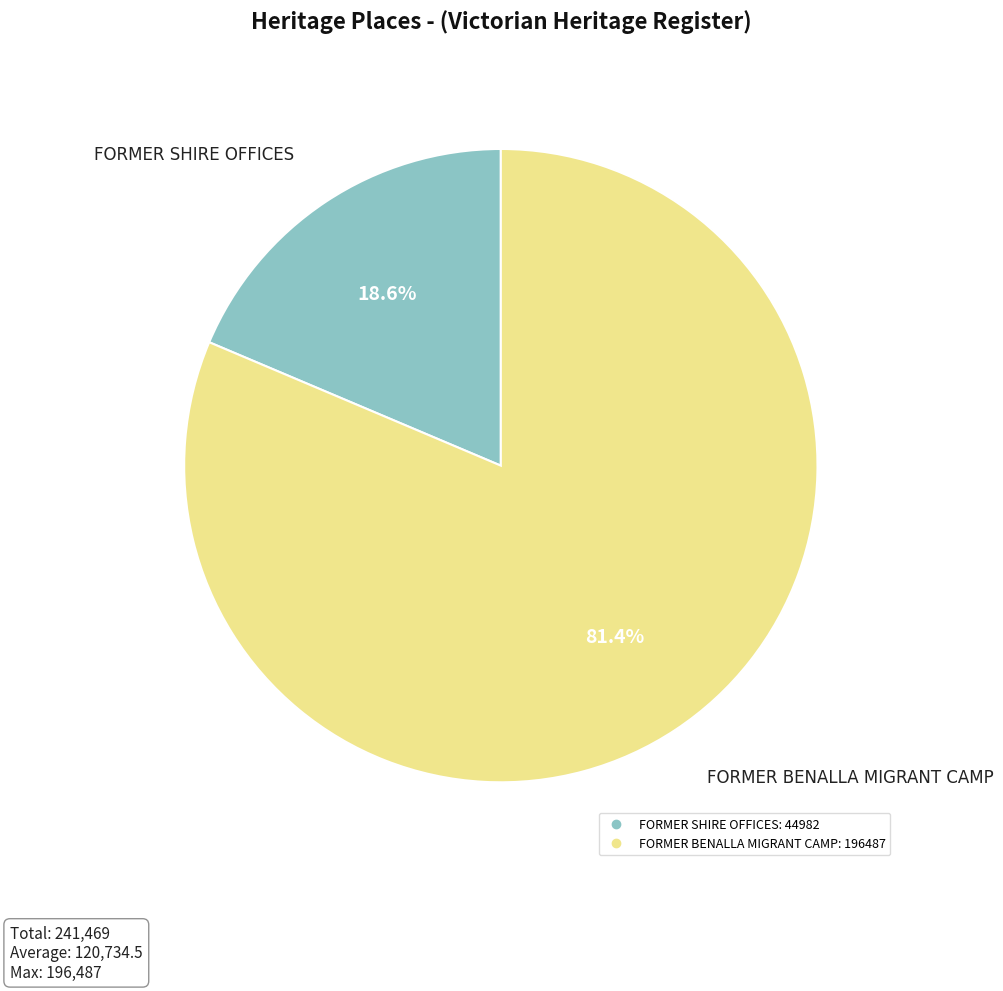

What is the total percentage of FORMER SHIRE OFFICES and FORMER BENALLA MIGRANT CAMP?

100.0%